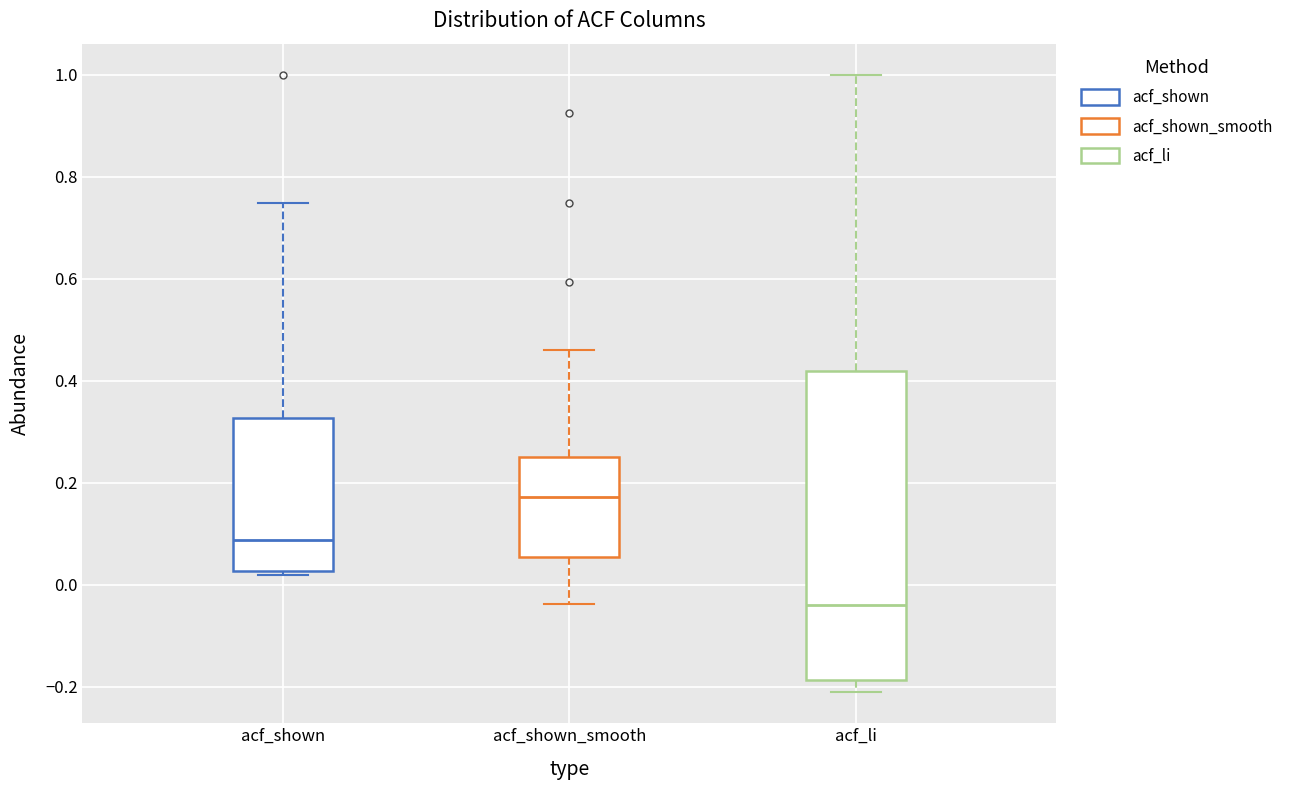

Where does the upper whisker of the box for acf_shown end on the y-axis? The values are not printed on the chart, so give them approximately, as read against the axis.

0.74